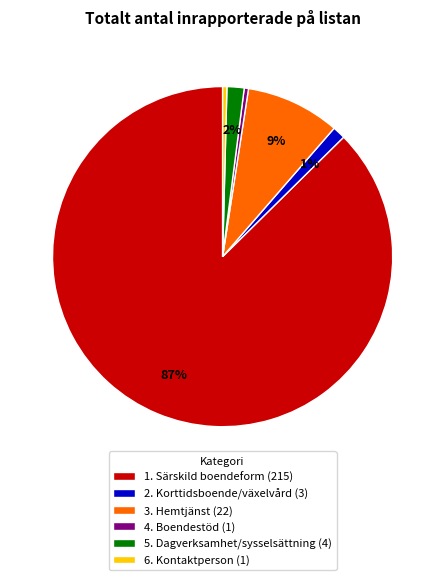

To the nearest percent, what is the average slice percentage?

17%